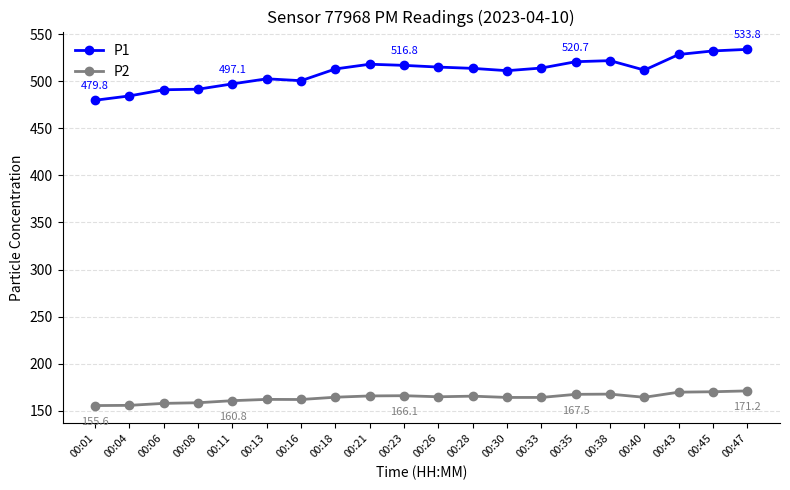

What is the difference between the maximum and minimum values in the P1 series?

54.0